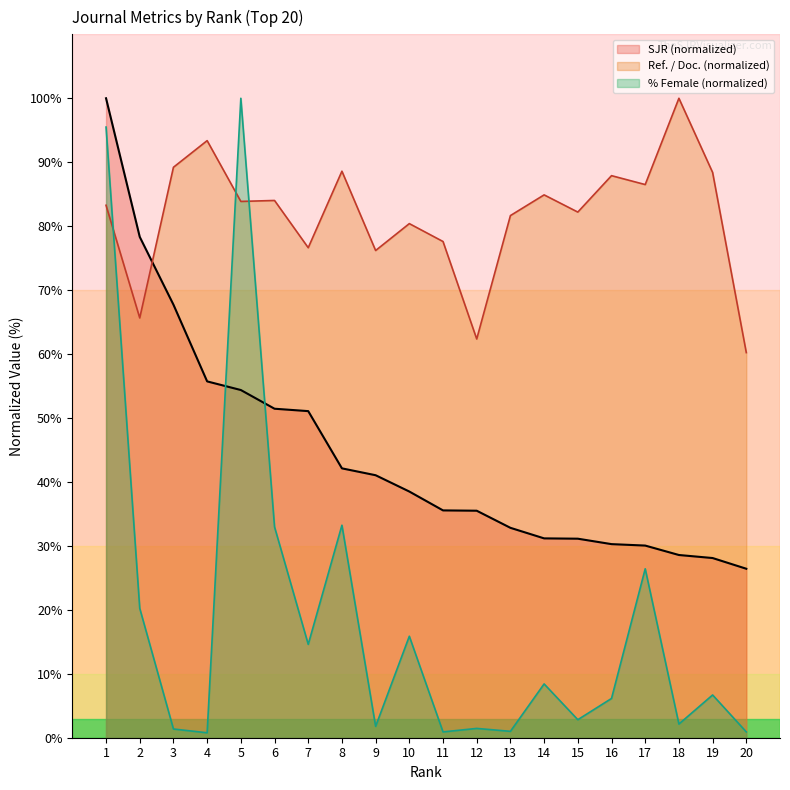

How many series are shown in this chart?

3